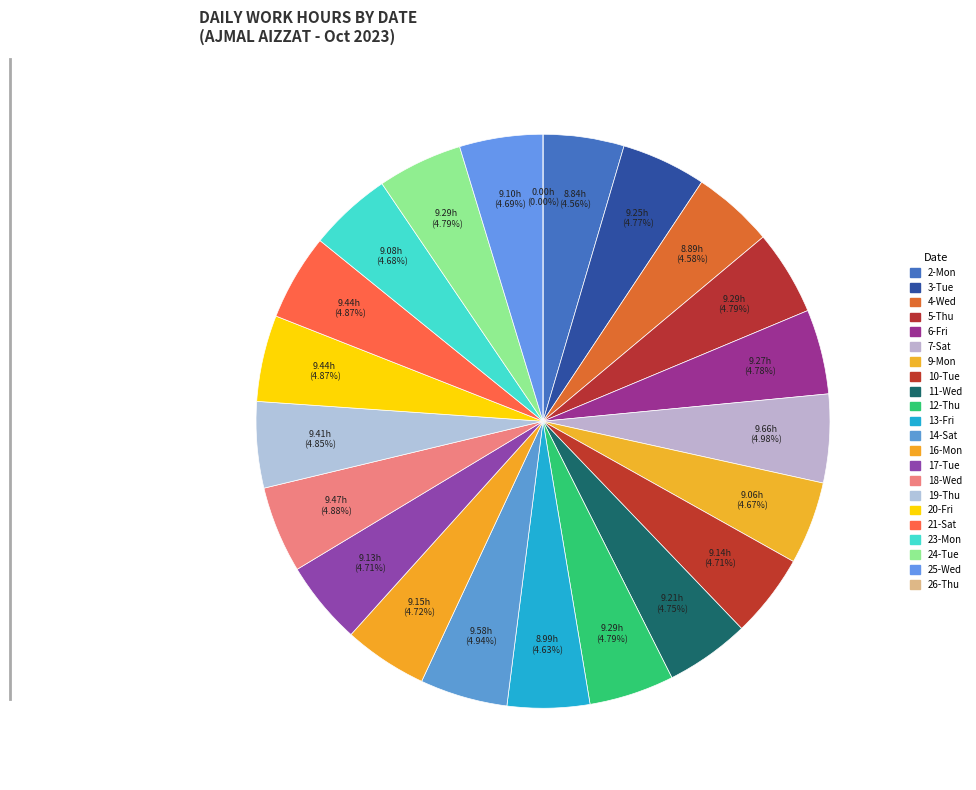

Which category has the biggest portion of the pie?

7-Sat